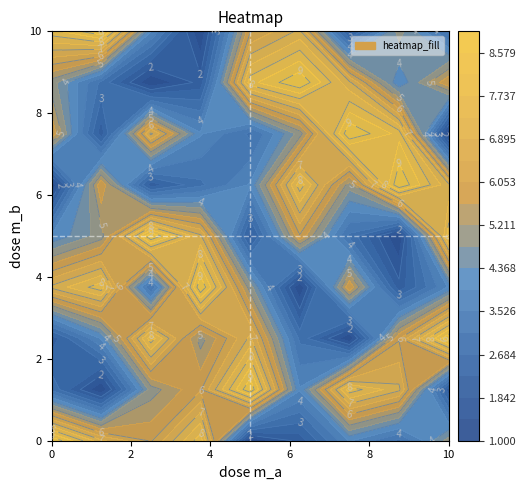

True or false: row1 has a value of 1 at col_8.

False